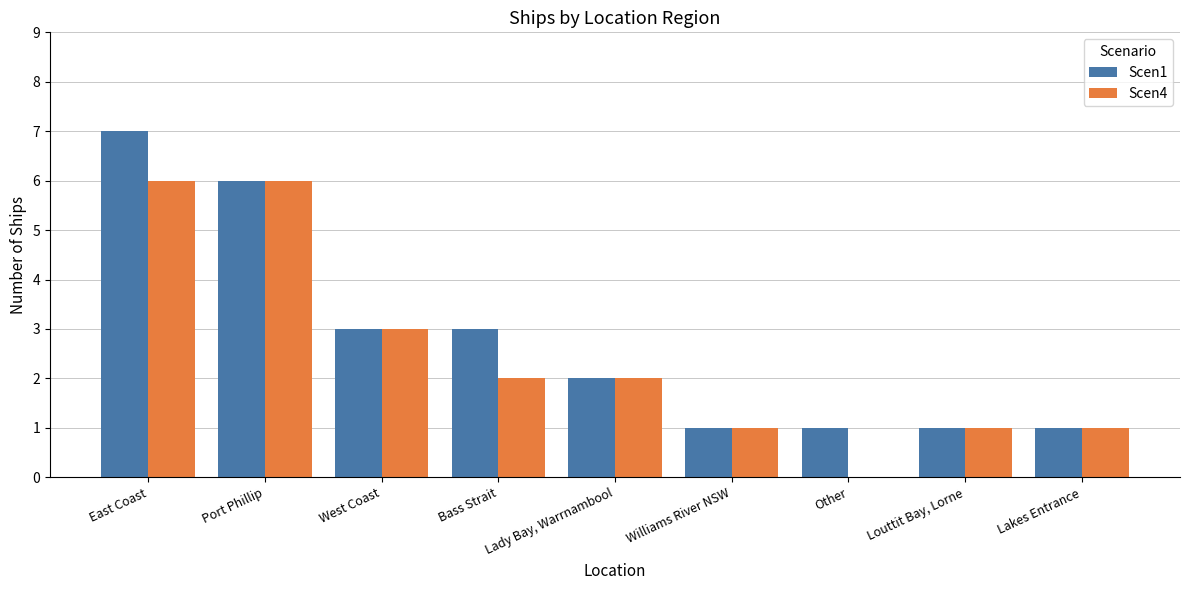

True or false: Scen4 has a value of 1 at Lakes Entrance.

True